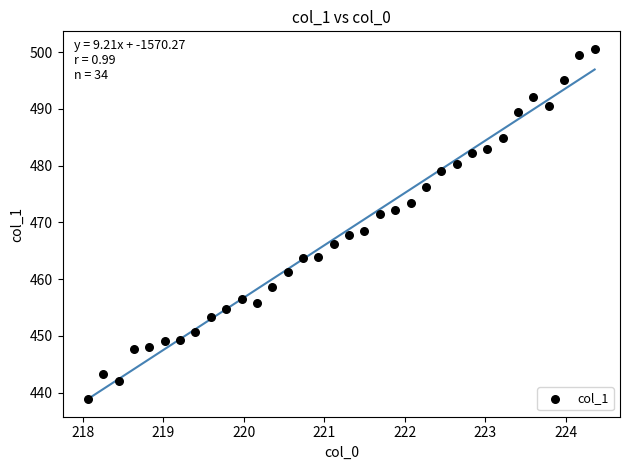

What is the range of X values (max minus min)?

6.3